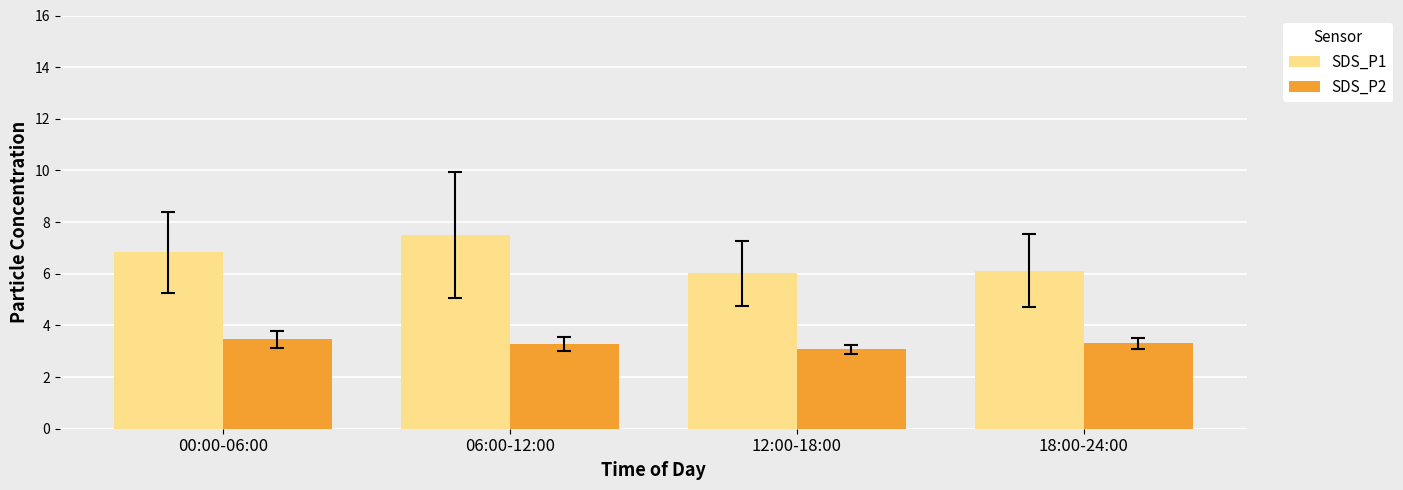

Reading right to left, transcribe all the data shown in this chart.

SDS_P1: 18:00-24:00=6.1	12:00-18:00=6.0	06:00-12:00=7.5	00:00-06:00=6.8
SDS_P2: 18:00-24:00=3.3	12:00-18:00=3.1	06:00-12:00=3.3	00:00-06:00=3.5